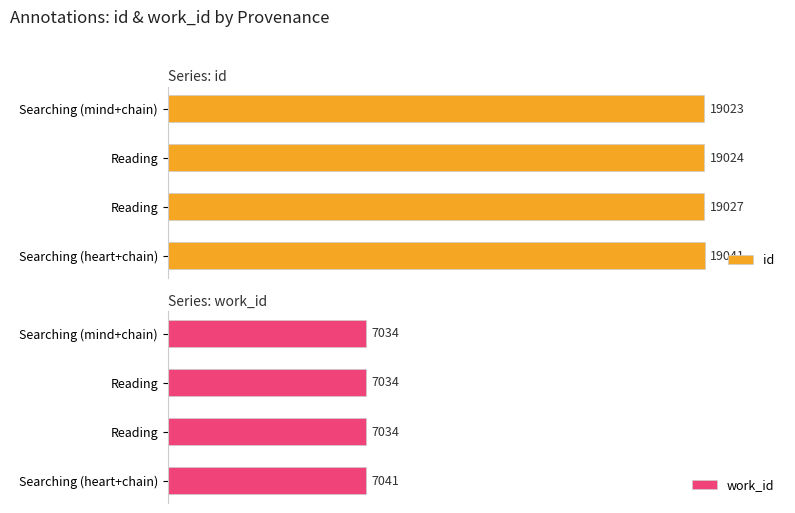

What is the greatest value displayed?

19041